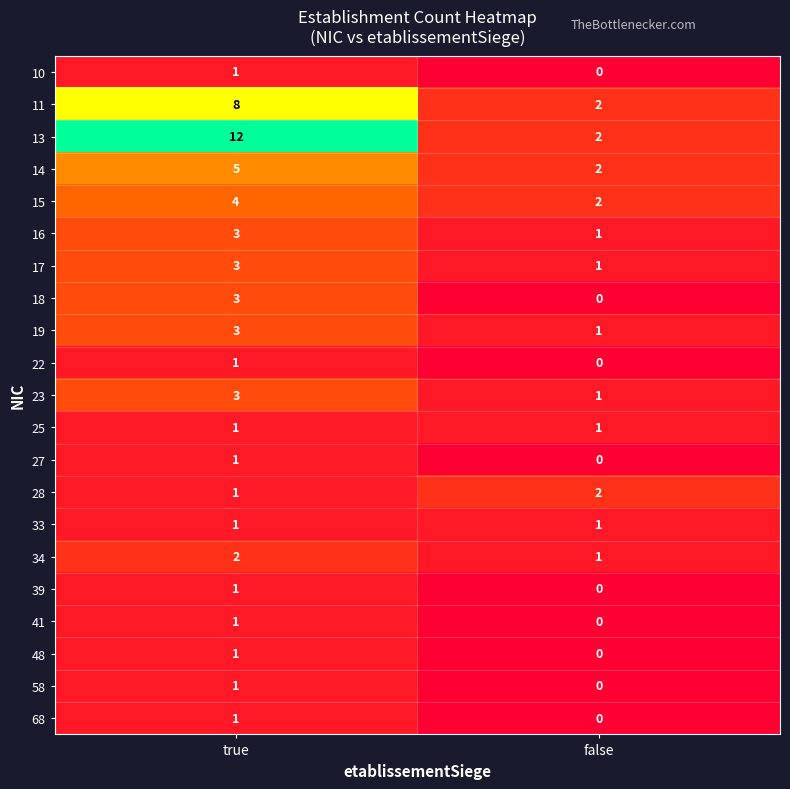

Which series has the largest range (max minus min)?

13